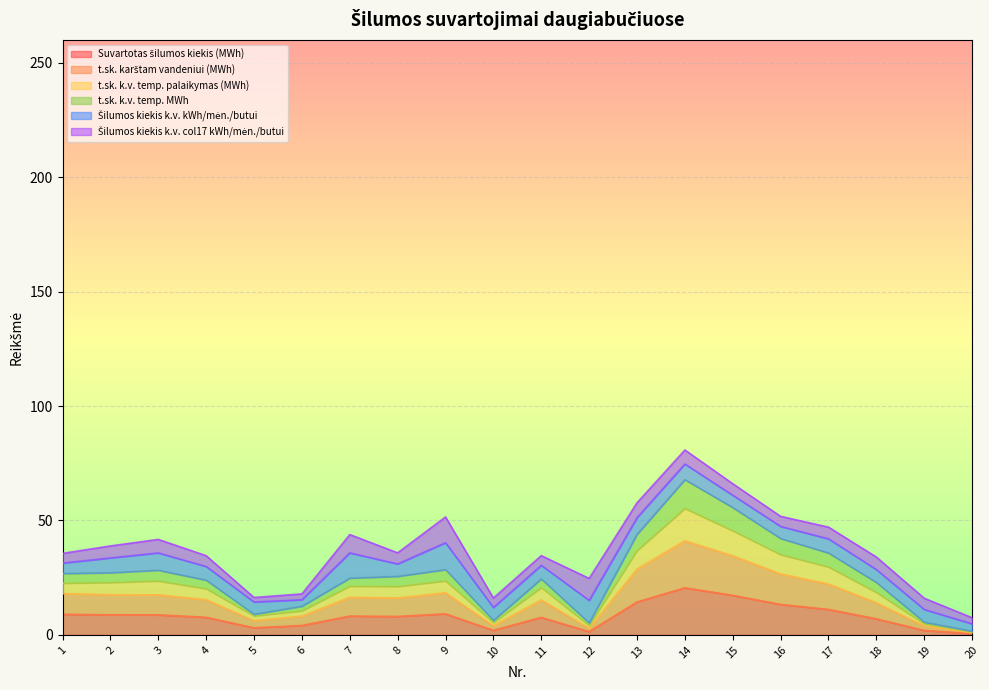

True or false: t.sk. karštam vandeniui and t.sk. k.v. temp. palaikymas cross at least once.

False